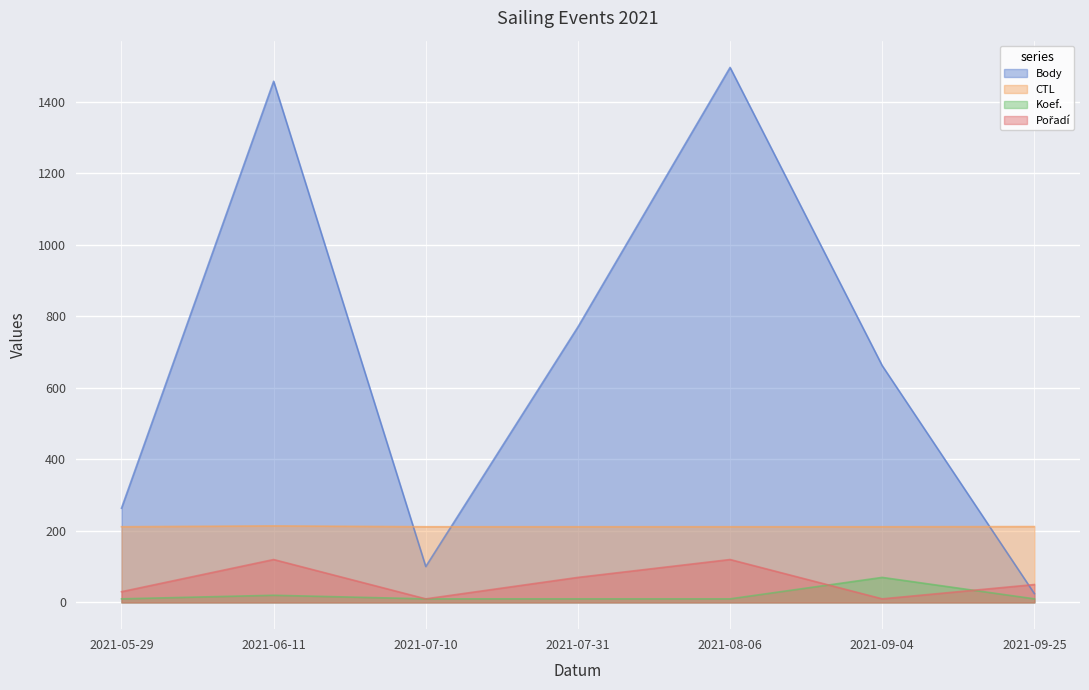

What is the total value across all series at 2021-08-06?

1838.3